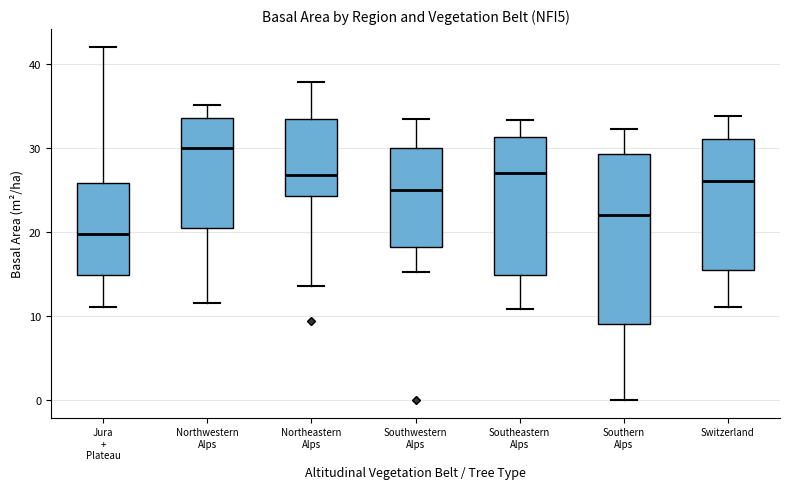

Where is the upper edge of the box for Southwestern Alps on the y-axis? The values are not printed on the chart, so give them approximately, as read against the axis.

30